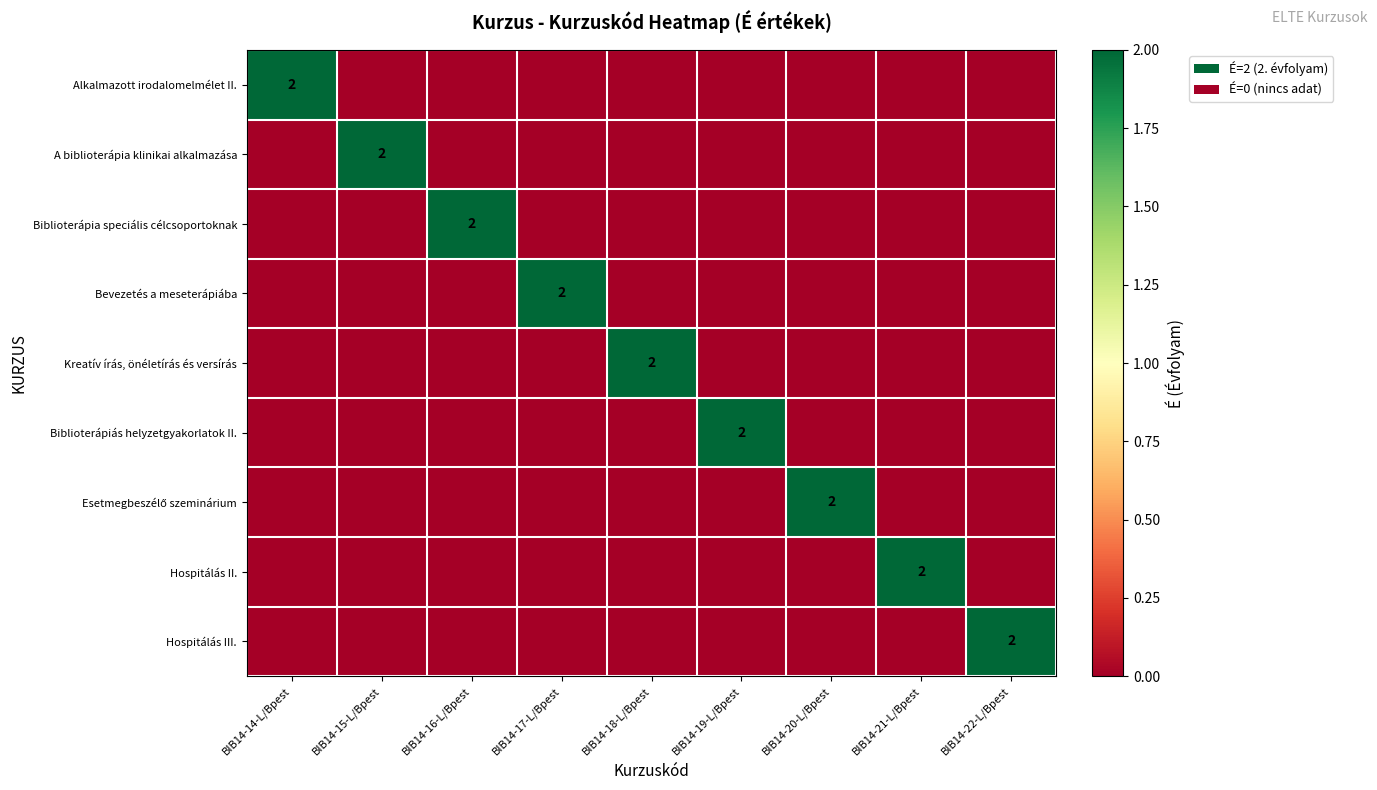

The Biblioterápia speciális célcsoportoknak series shows 2 at BIB14-16-L/Bpest. True or false?

True